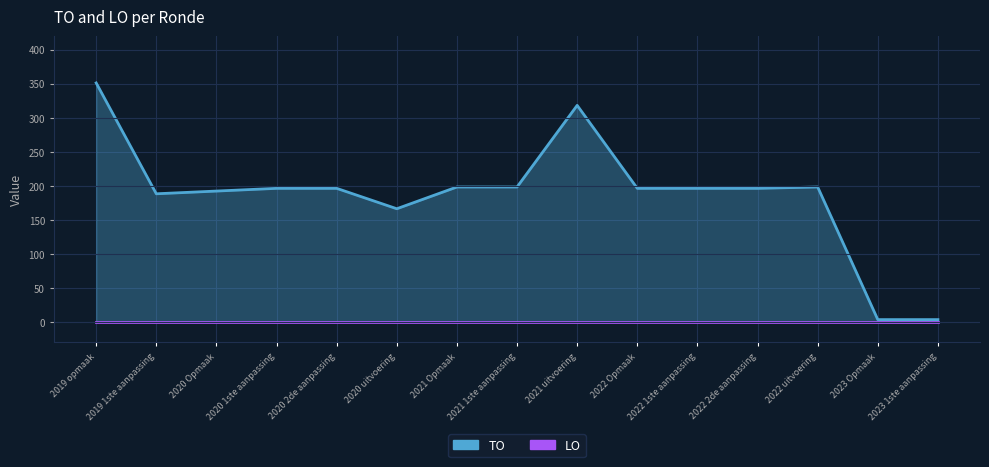

What is the minimum value shown in the chart?

3